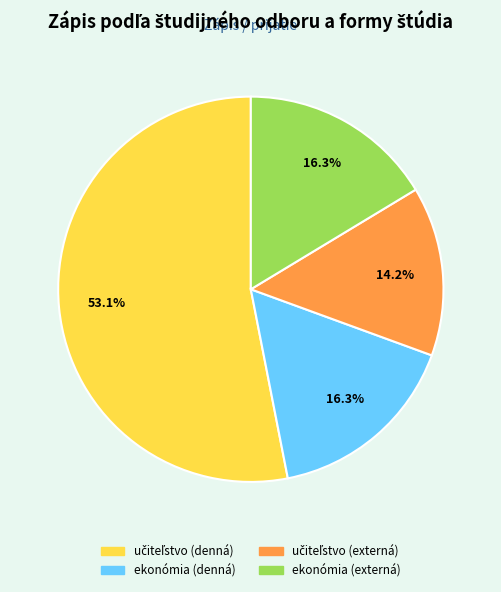

What percentage is NOT represented by ekonómia (externá)?

83.7%